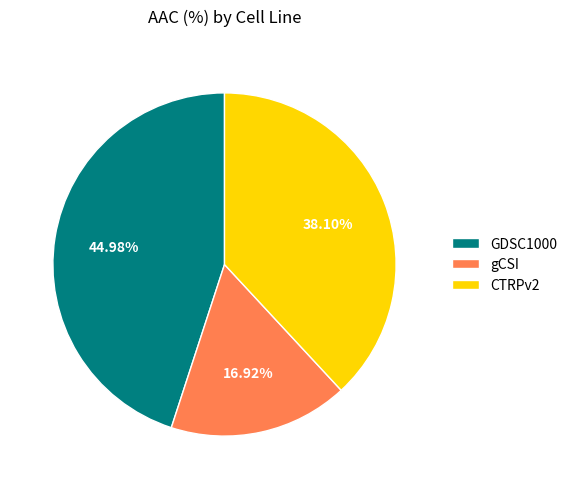

To the nearest percent, what portion does gCSI represent?

17%